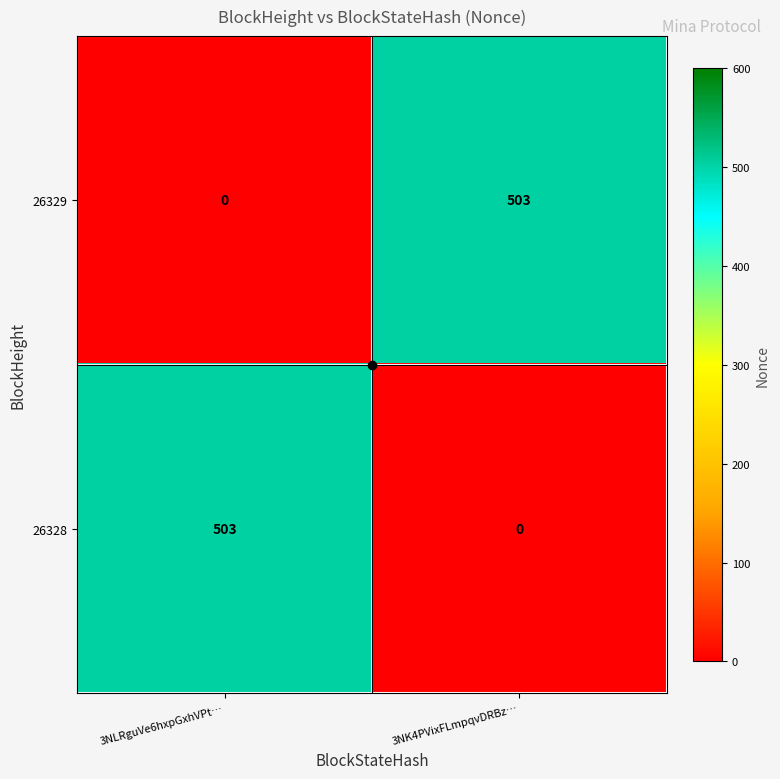

How many categories are shown in the chart?

2